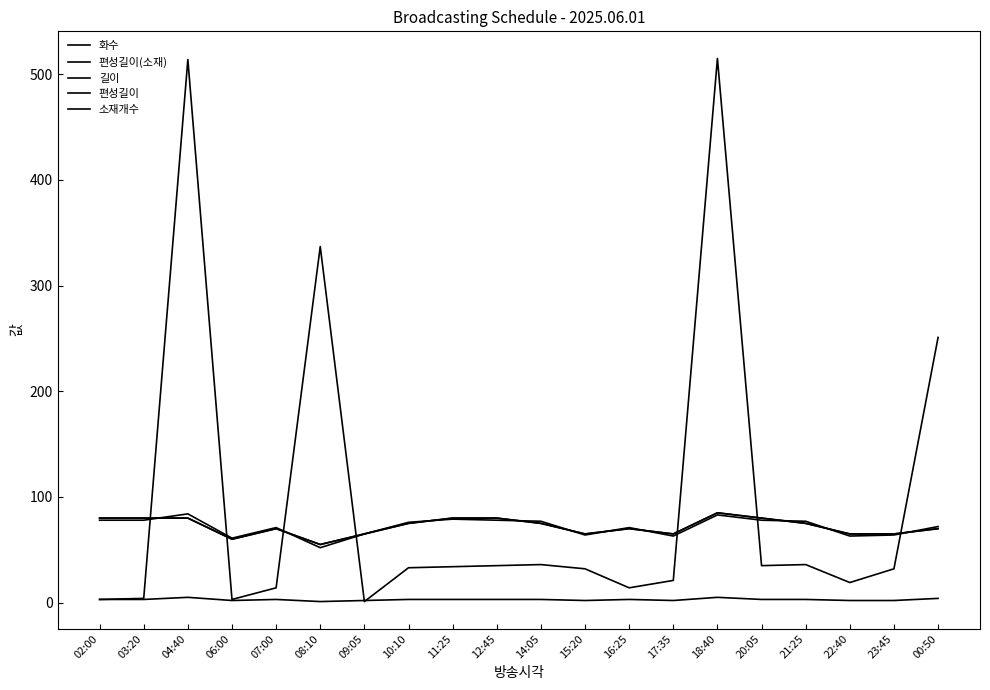

Between 10:10 and 23:45, which series saw the biggest shift?

편성길이(소재)